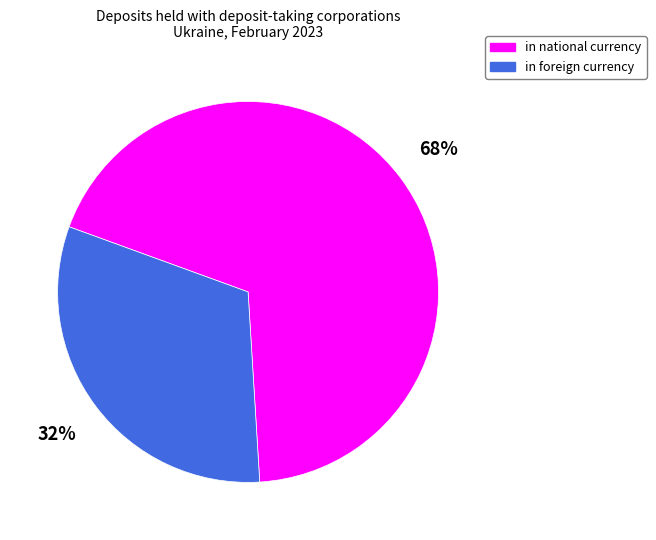

What percentage is the in national currency slice, to the nearest percent?

68%